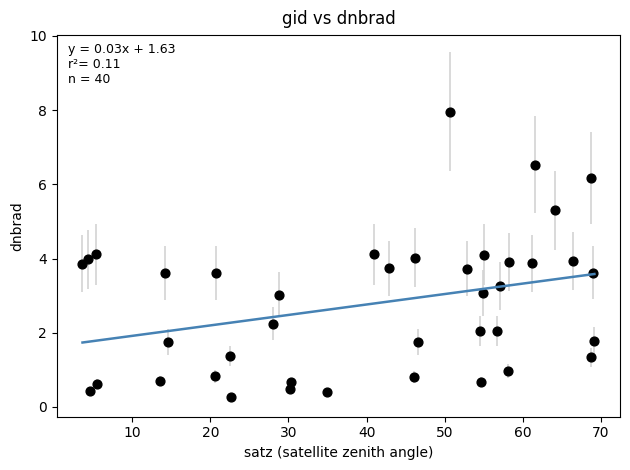

What is the range of Y values (max minus min)?

7.7